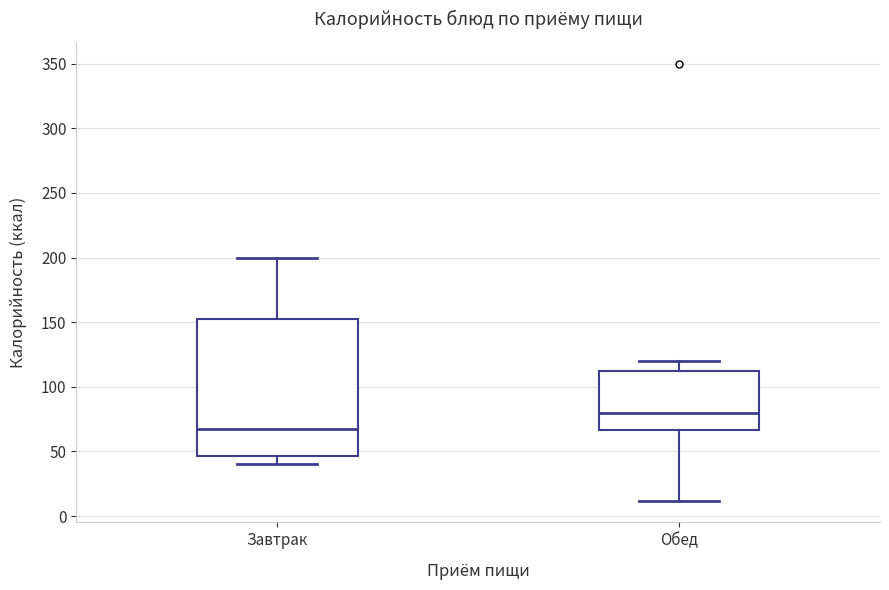

Reading left to right, read every box against the y-axis: the position of its median line, the range the box covers, and the ends of its whiskers. The values are not printed on the chart, so give them approximately, as read against the axis.

Завтрак: median 70, box 45 to 155, whiskers 40 to 200
Обед: median 80, box 65 to 115, whiskers 10 to 120